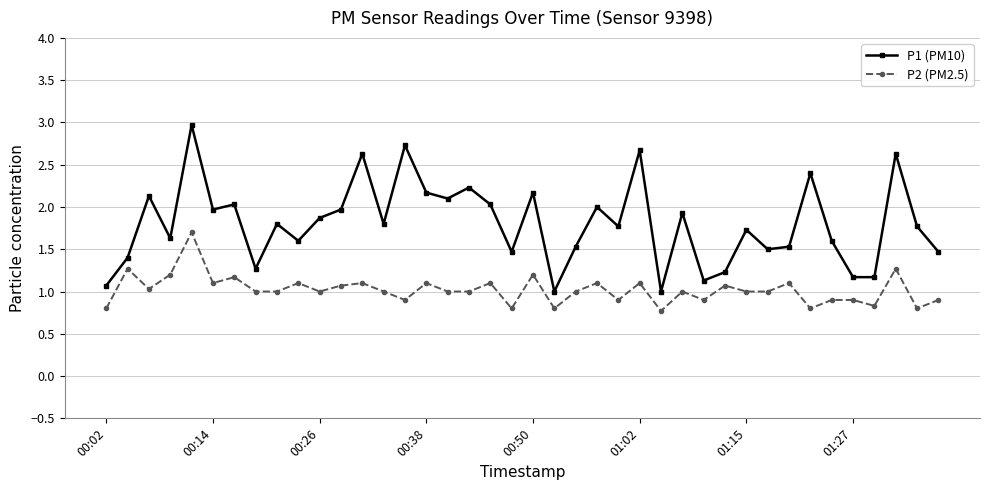

True or false: P1 (PM10) has more than 1 points higher than both neighbors.

True